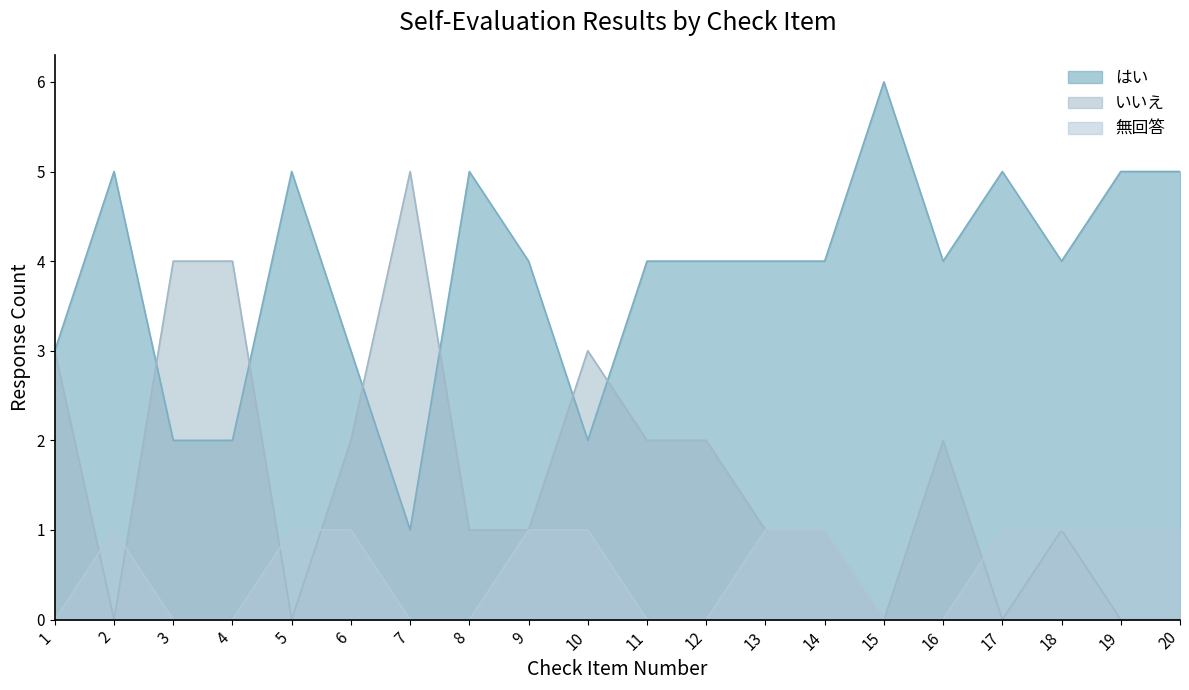

What is the total value across all series at 1?

6